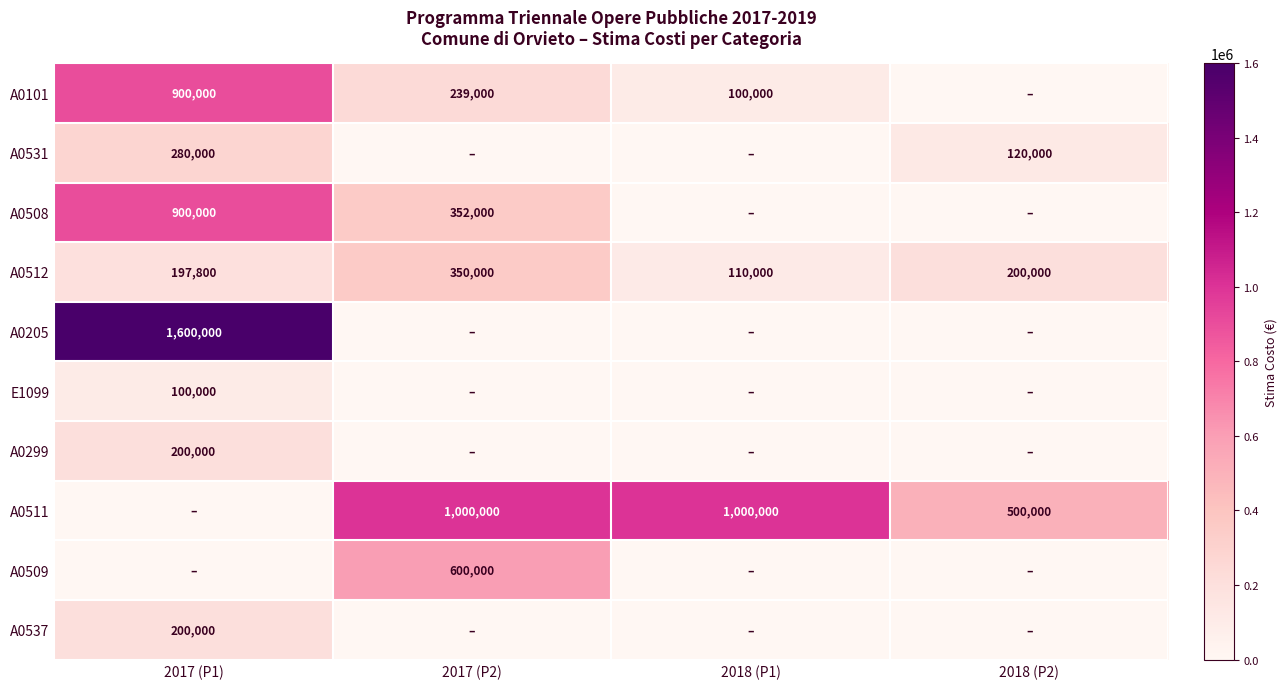

True or false: A0101 has a value of 100000 at 2018 (P1).

True